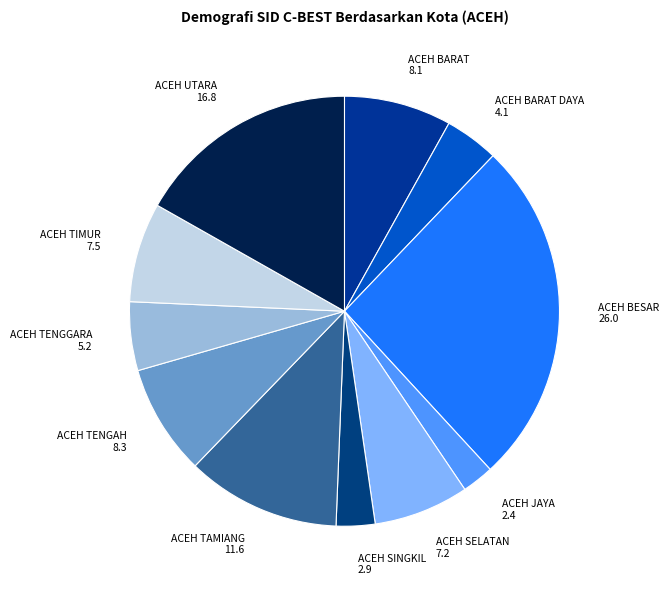

Is the sum of ACEH SINGKIL and ACEH UTARA greater than half?

No